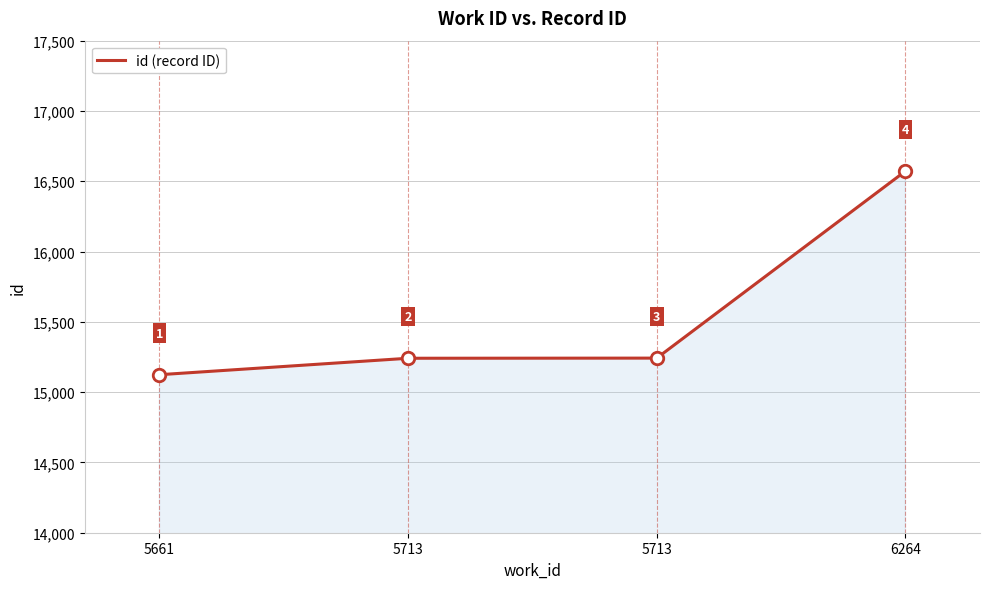

What is the minimum value shown in the chart?

15124